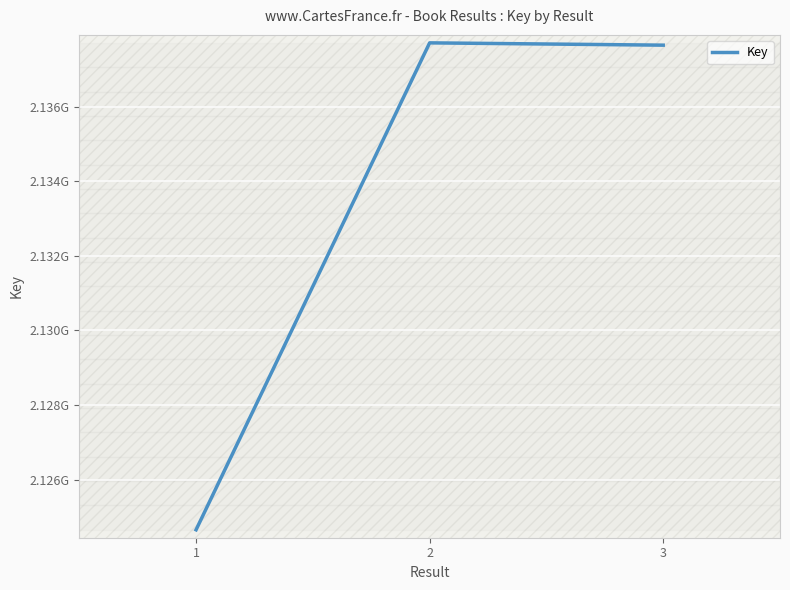

What is the value of the 1st point from the left?

2124653666